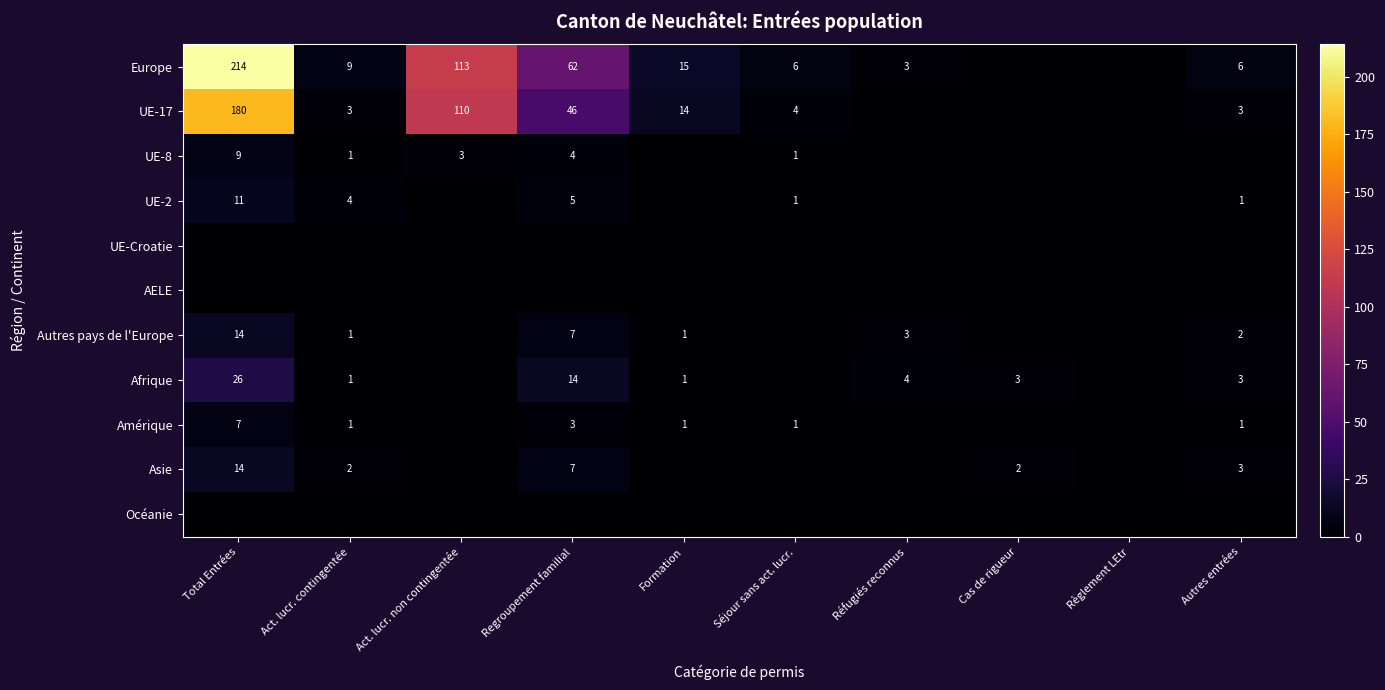

True or false: UE-2 has a value of 2 at Autres entrées.

False